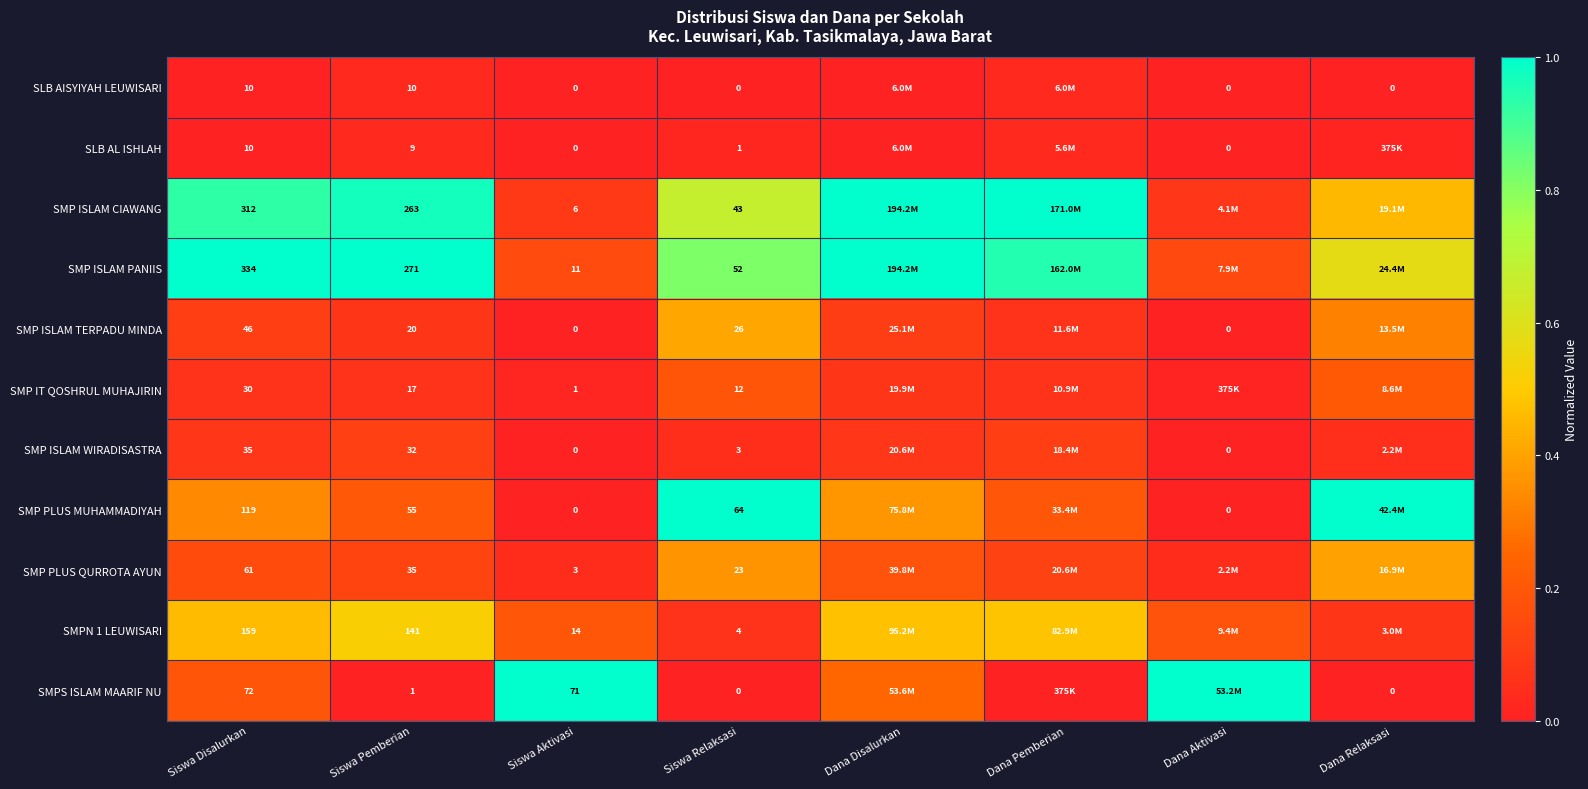

True or false: SMP PLUS QURROTA AYUN has a value of 0.2 at Dana Disalurkan.

True